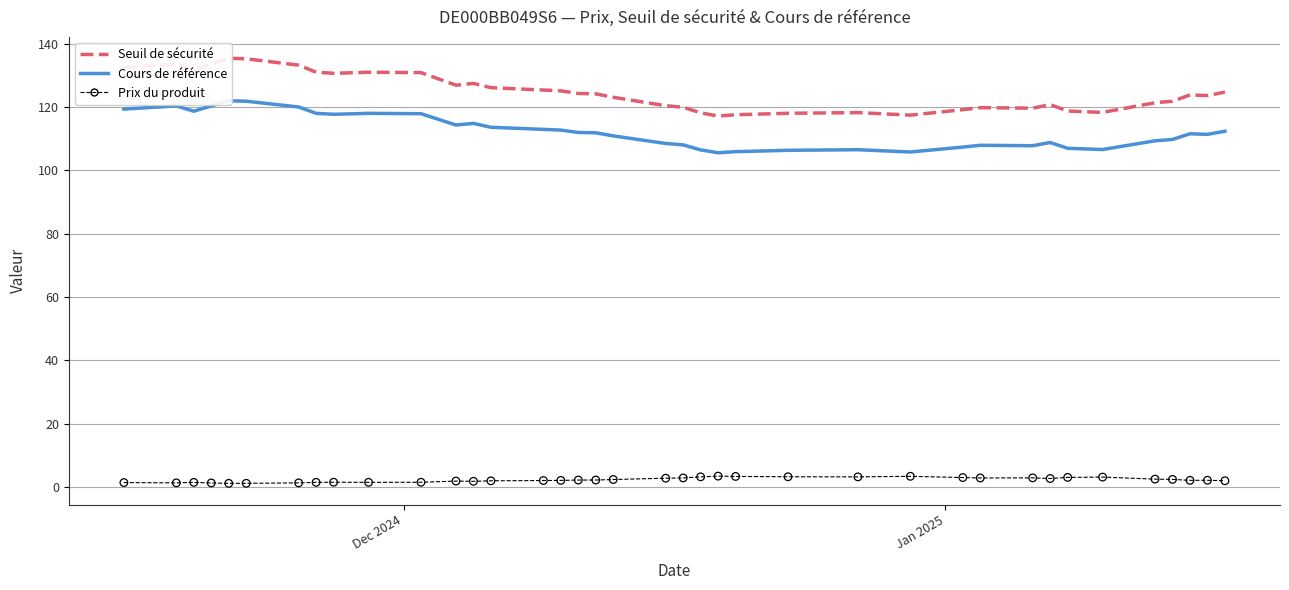

Which series reaches the maximum Y coordinate?

Seuil de sécurité